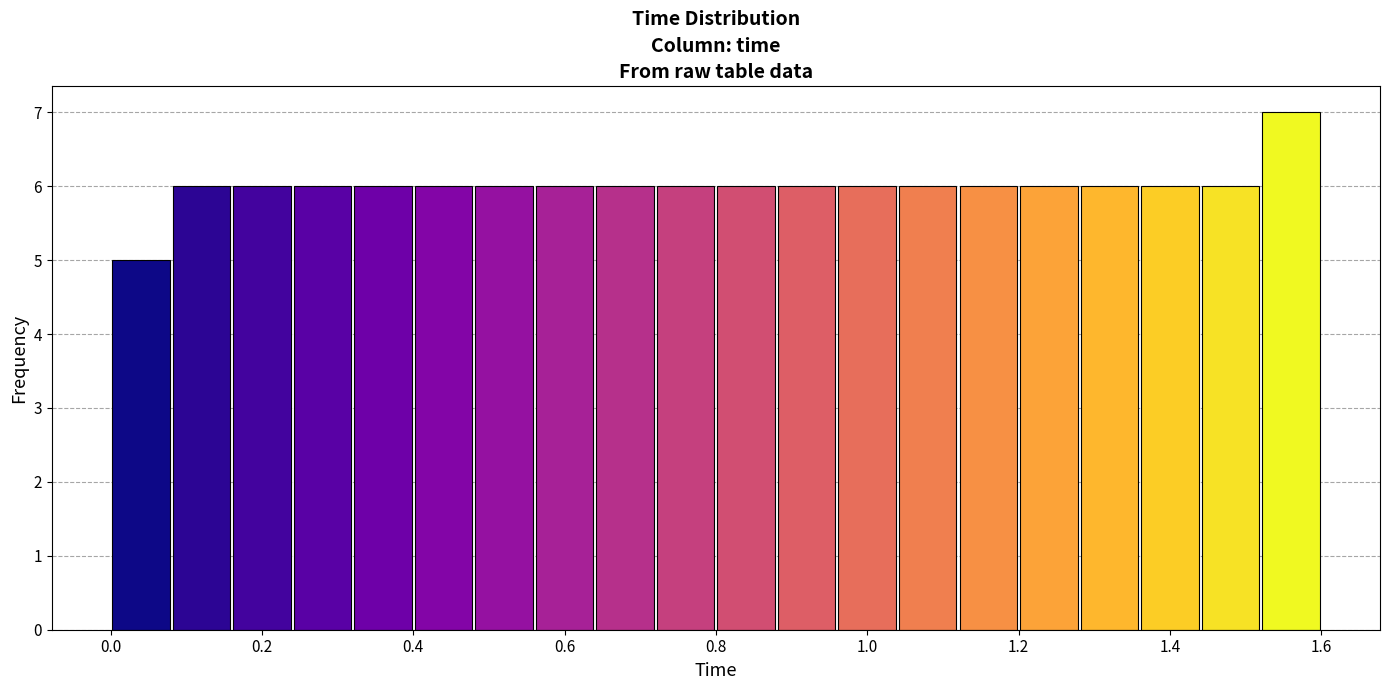

What is the height of the bar covering 0.80 to 0.88 on the x-axis? The values are not printed on the chart, so give them approximately, as read against the axis.

6